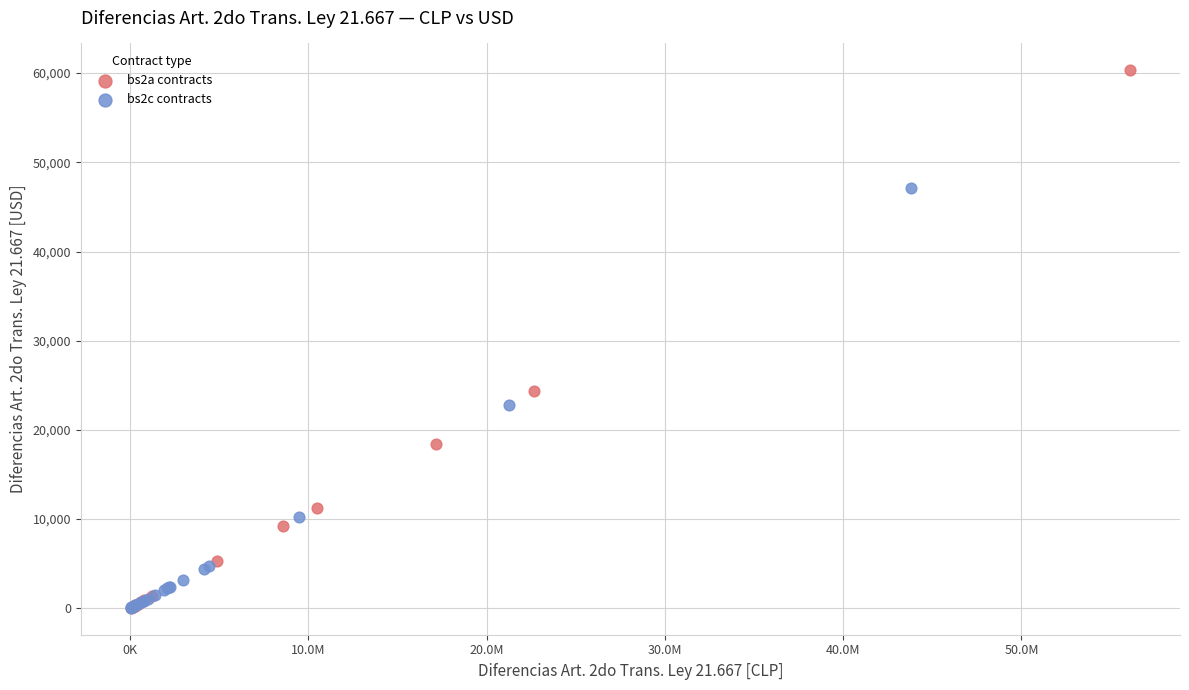

Which series reaches the maximum Y coordinate?

bs2a contracts